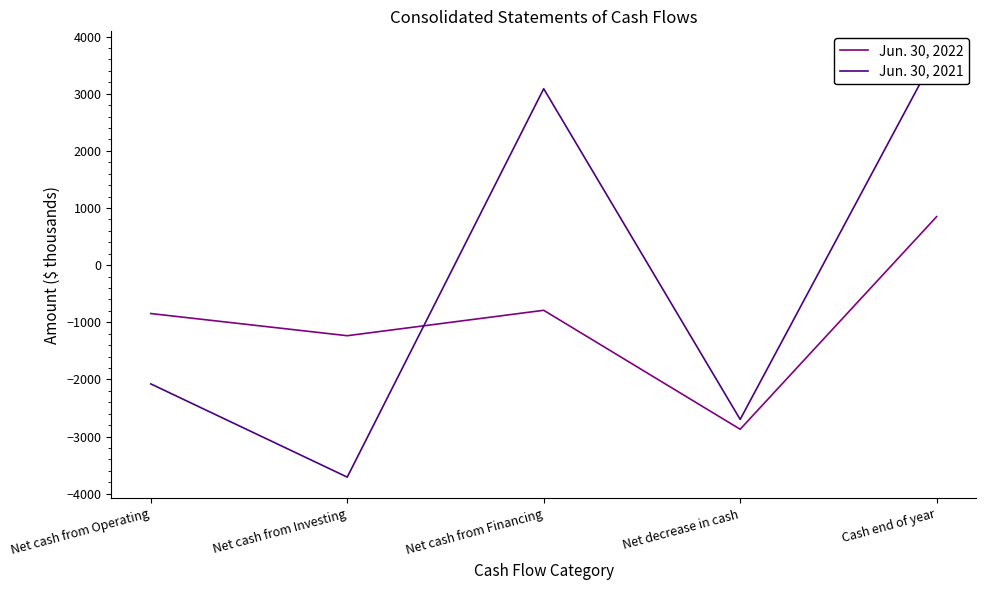

What is the difference between the maximum and minimum values in the Jun. 30, 2022 series?

3721